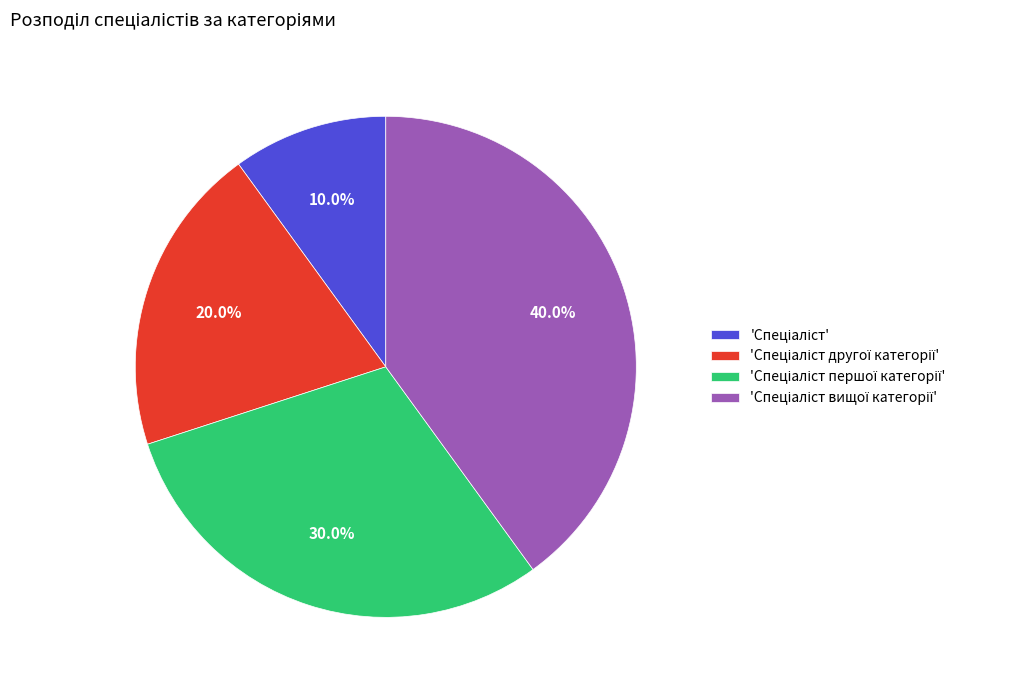

Is there any slice that represents more than half of the pie?

No